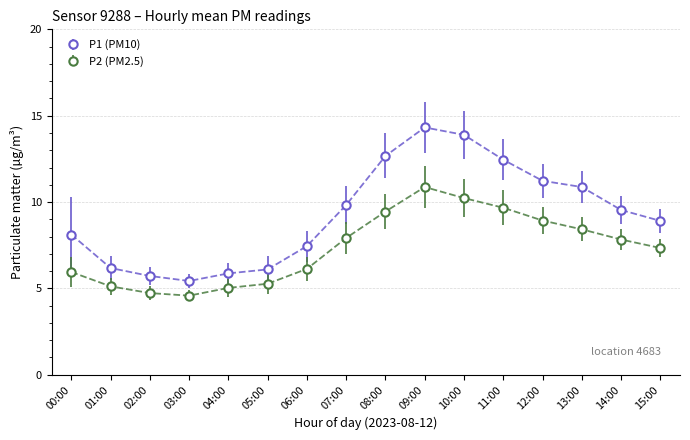

Rank the series at 08:00 from lowest to highest value.

P2 (PM2.5), P1 (PM10)